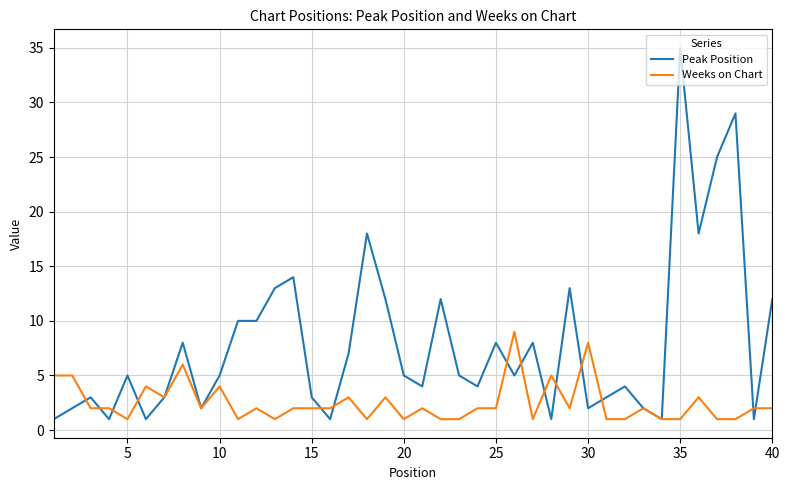

Rank the series by their average value, from lowest to highest.

Weeks on Chart, Peak Position